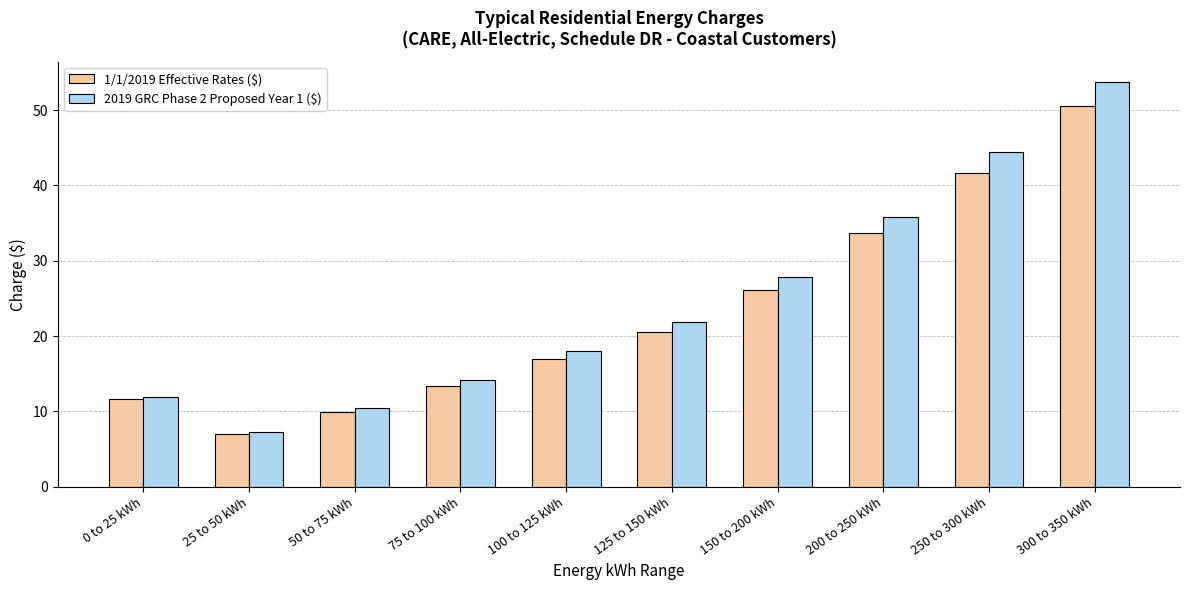

What is the minimum value shown in the chart?

7.0